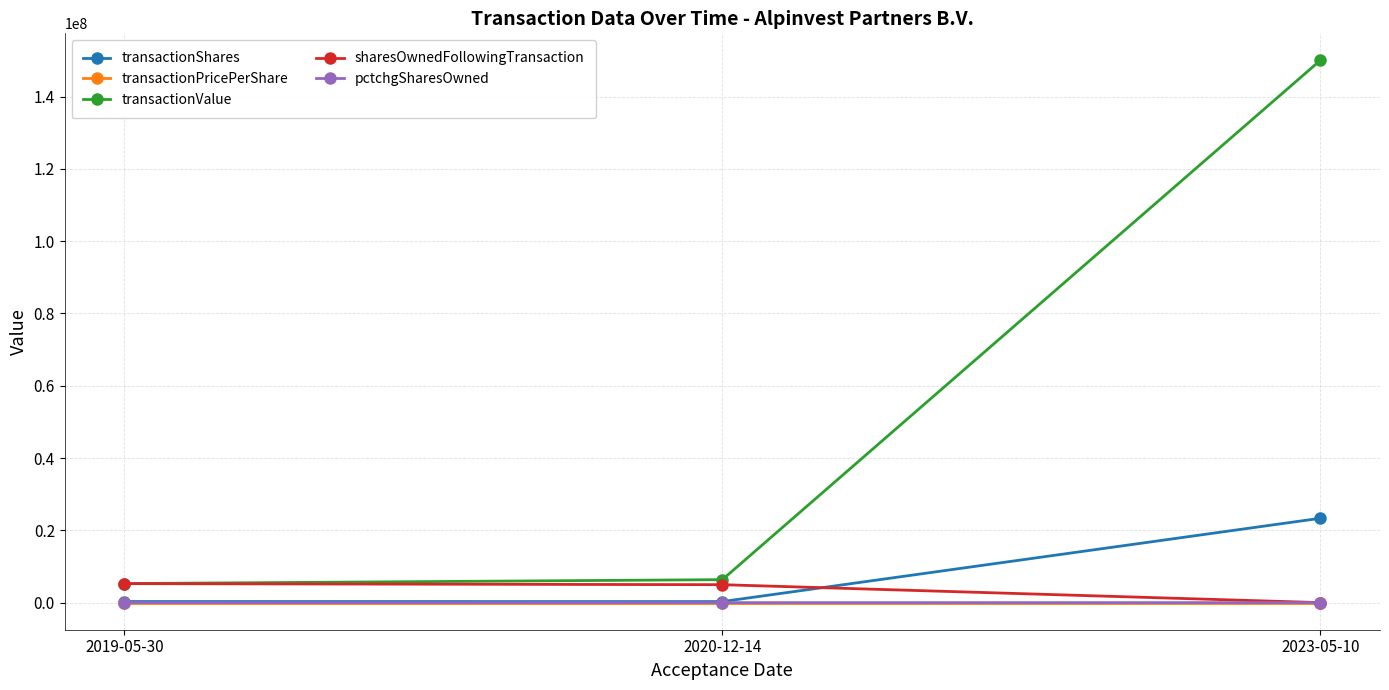

At which label is sharesOwnedFollowingTransaction closest to 2624268?

2020-12-14